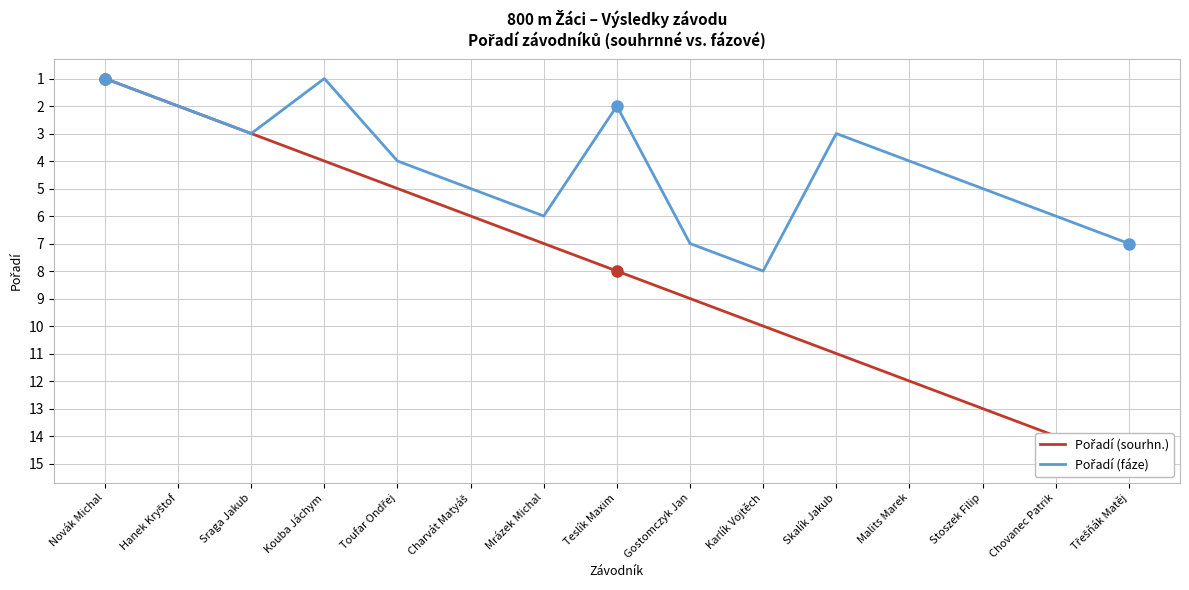

Where is the first local minimum for Pořadí (fáze)?

Kouba Jáchym